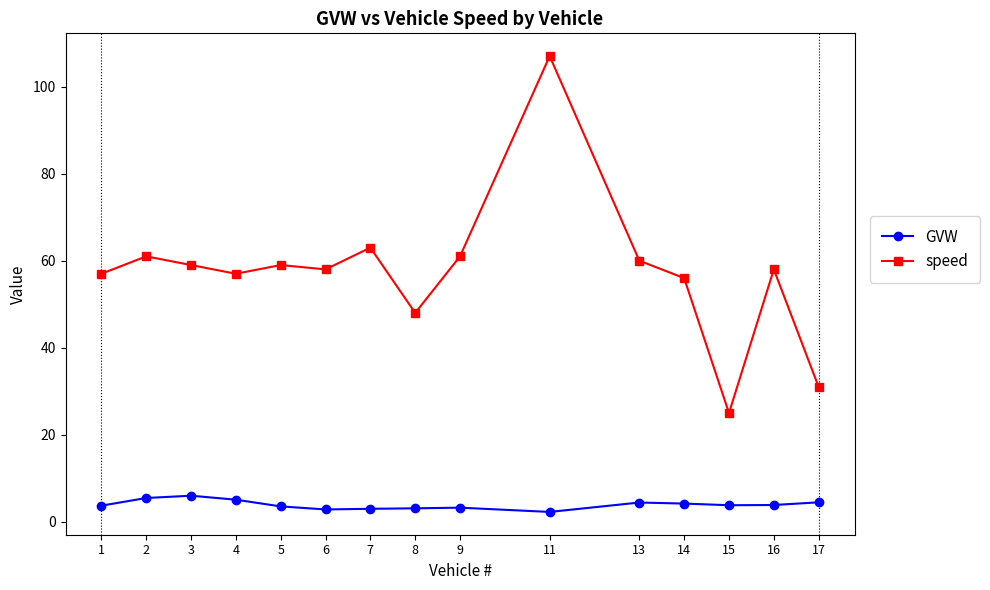

How many lines are shown in the chart?

2